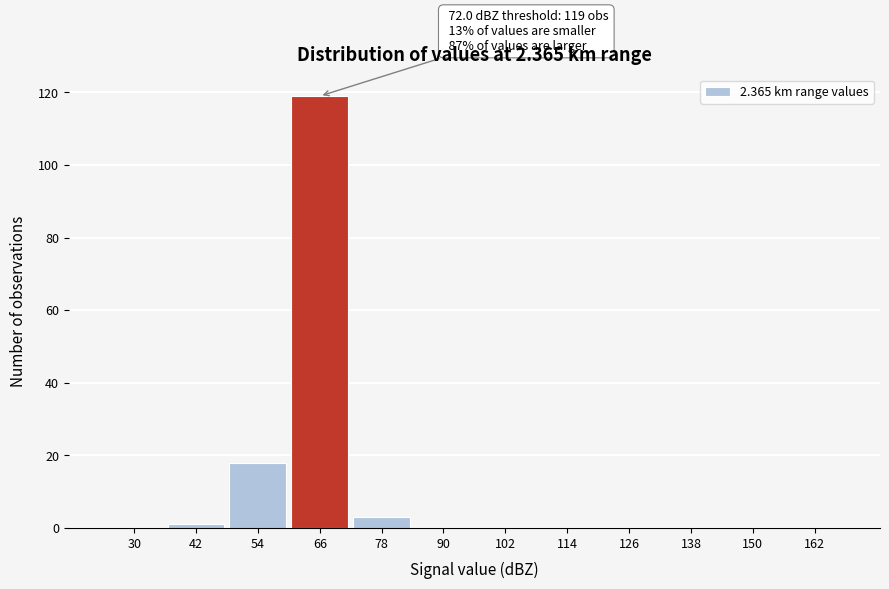

Reading right to left, list all the values displayed in this chart.

162=0	150=0	138=0	126=0	114=0	102=0	90=0	78=3	66=119	54=18	42=1	30=0